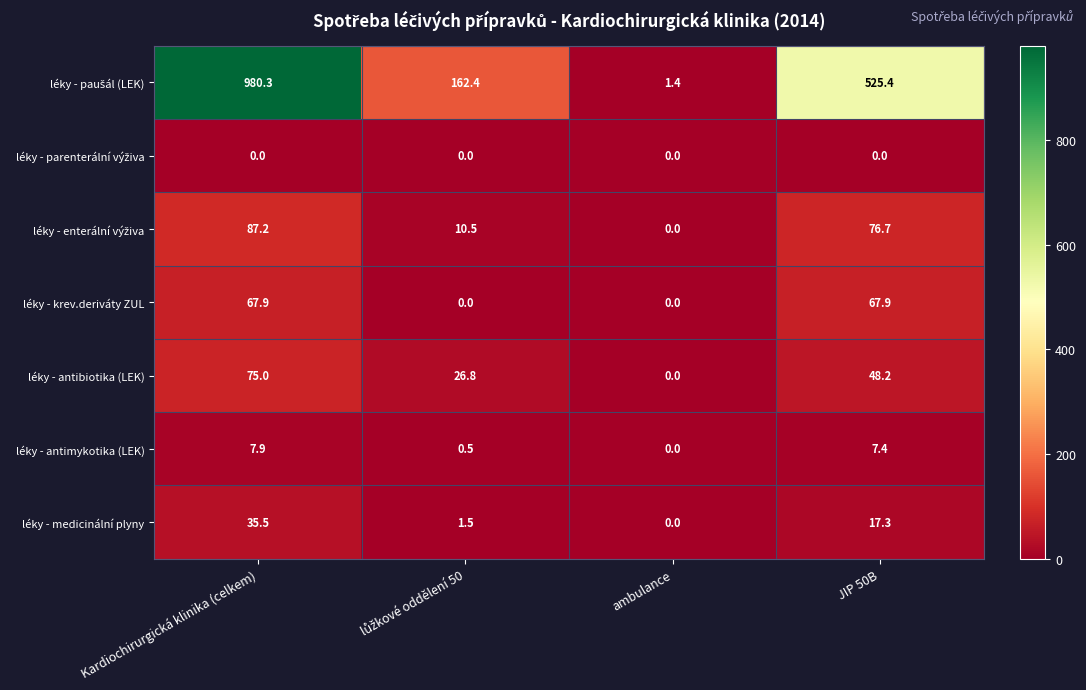

The value of léky - antibiotika (LEK) at Kardiochirurgická klinika (celkem) is 104.8. True or false?

False